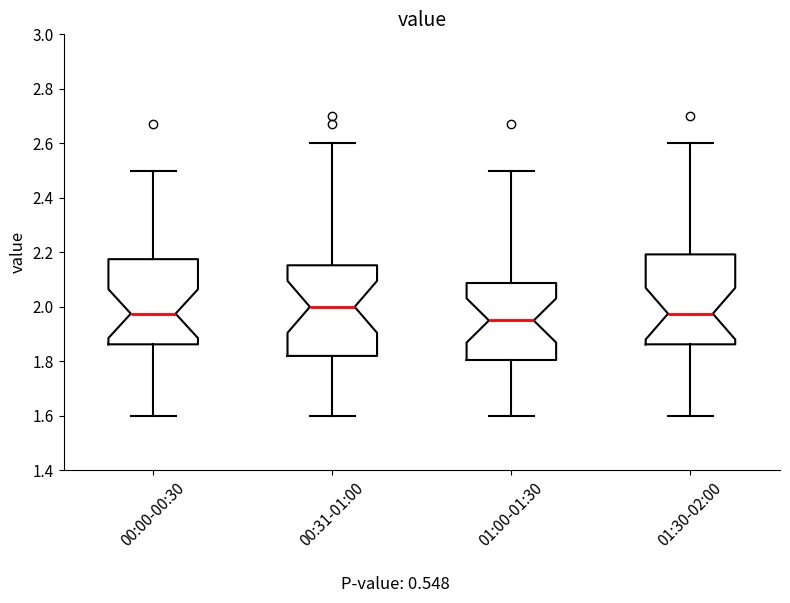

Which box's median line is the lowest?

01:00-01:30